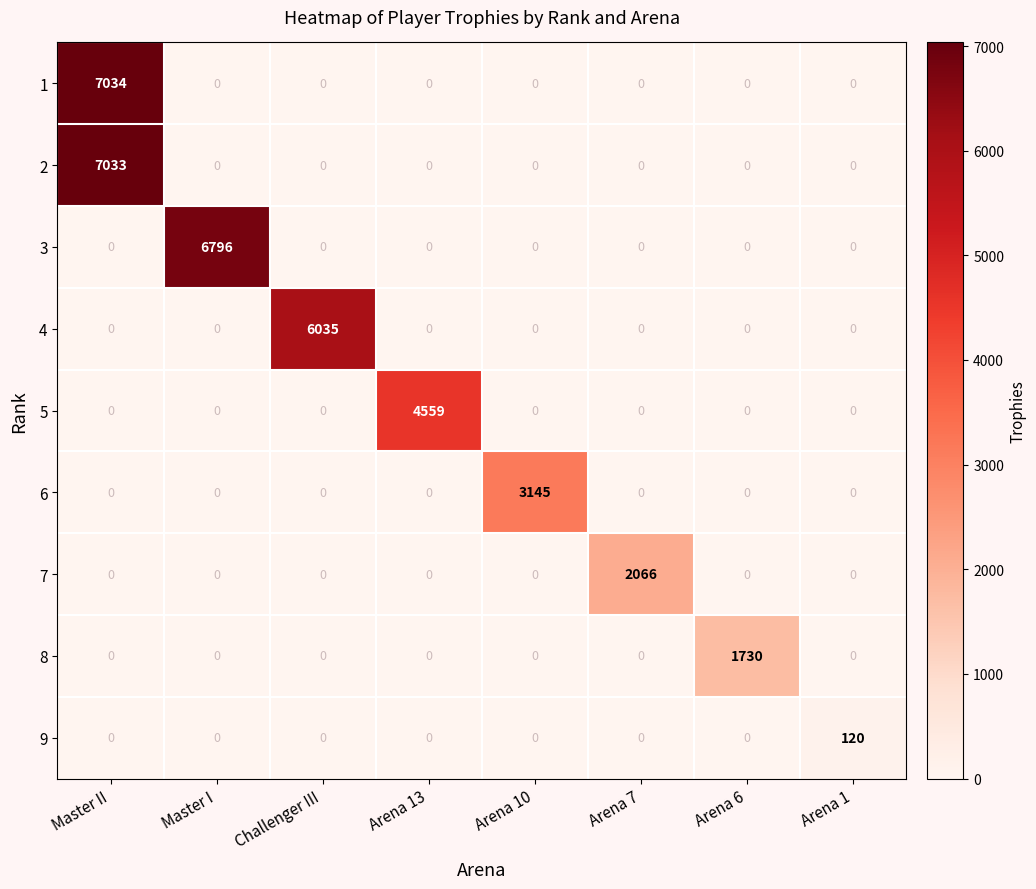

At which label does 9 reach its peak?

Arena 1